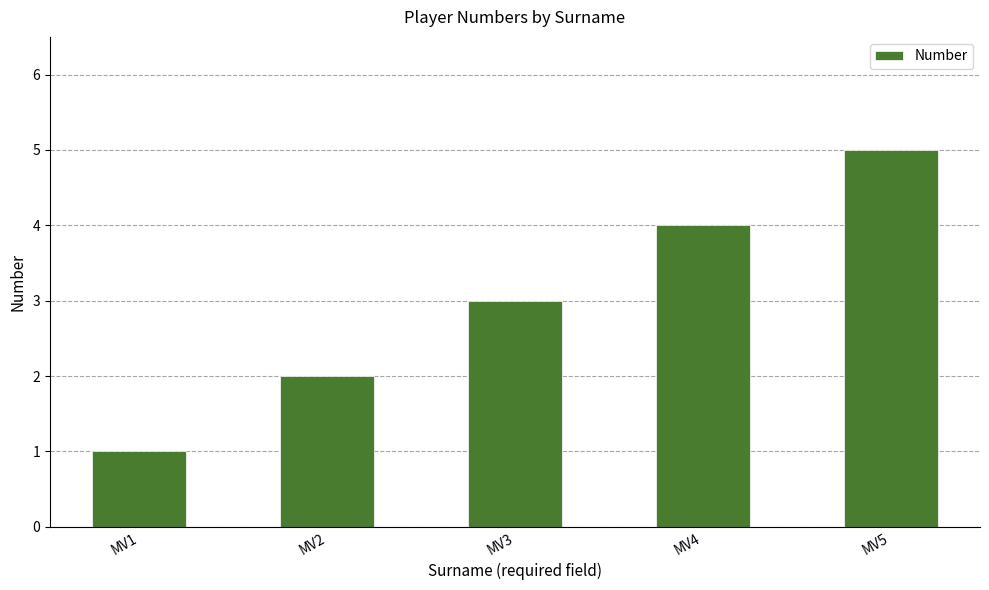

Where is the data nearest to the value 3?

MV3